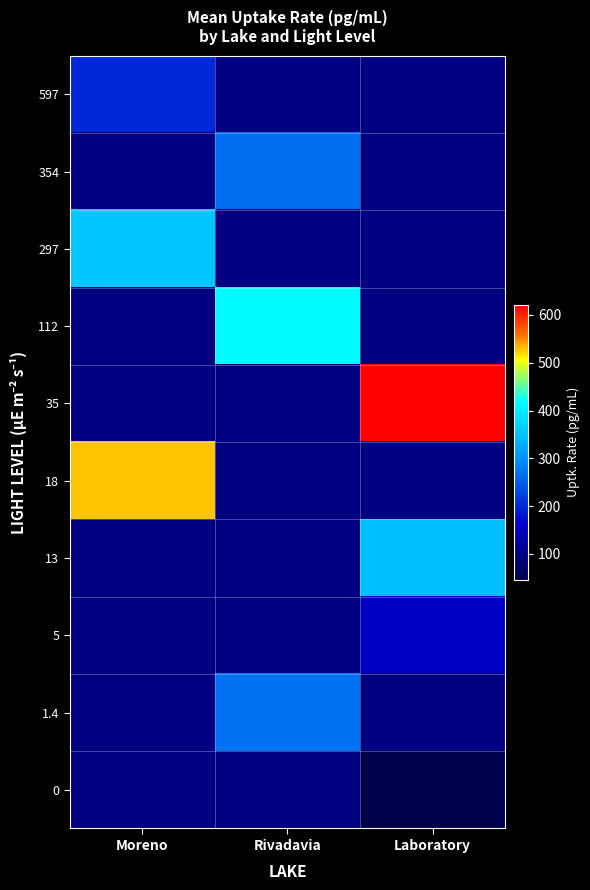

At which label is 297 closest to 355?

Moreno